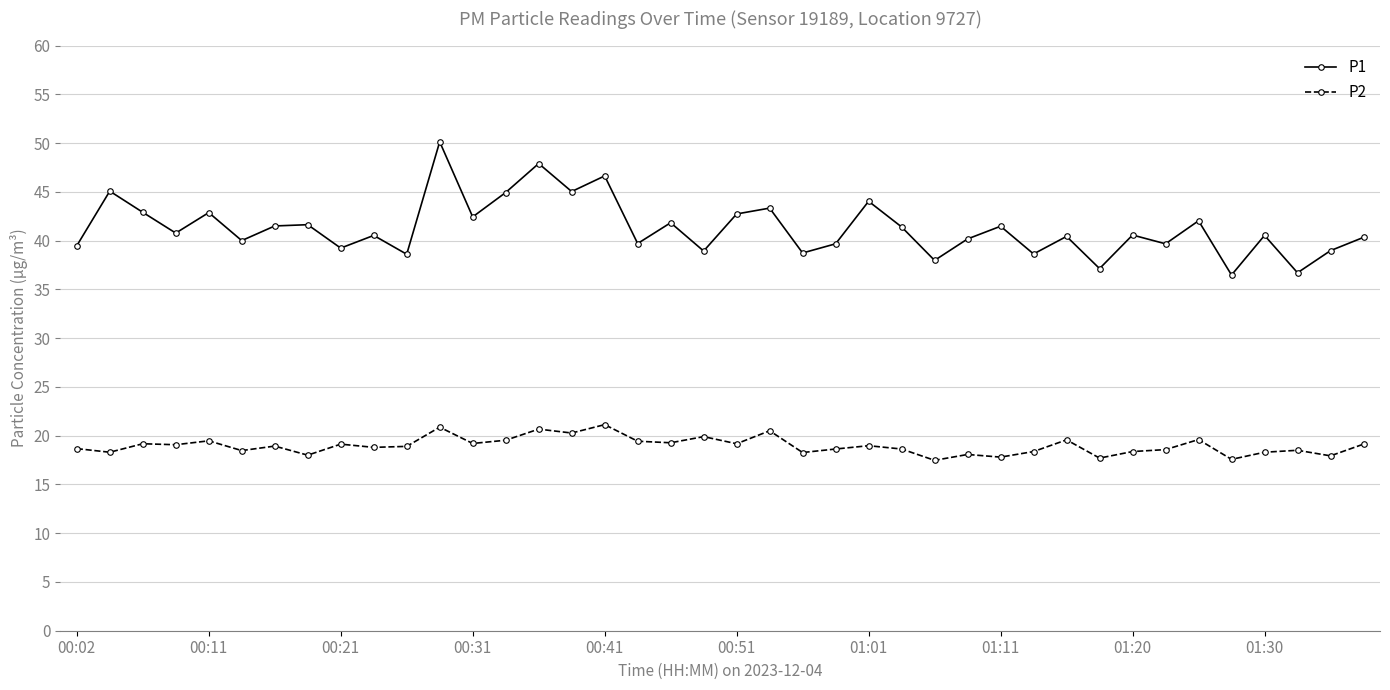

Which series has the widest spread of values?

P1